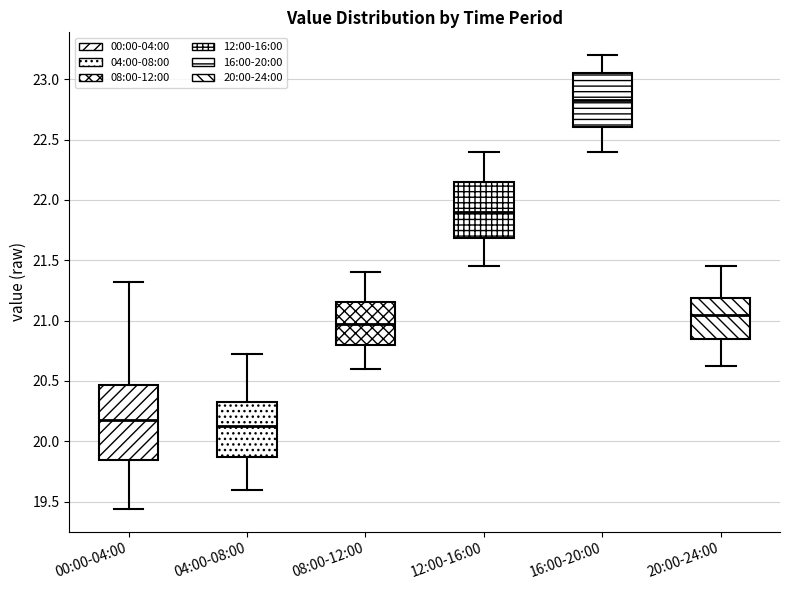

Reading left to right, transcribe this box plot: for each box, give where its median line is, the range the box spans, and where its two whiskers end, as read against the y-axis. The values are not printed on the chart, so give them approximately, as read against the axis.

00:00-04:00: median 20.20, box 19.85 to 20.45, whiskers 19.45 to 21.30
04:00-08:00: median 20.15, box 19.85 to 20.35, whiskers 19.60 to 20.70
08:00-12:00: median 21.00, box 20.80 to 21.15, whiskers 20.60 to 21.40
12:00-16:00: median 21.90, box 21.70 to 22.15, whiskers 21.45 to 22.40
16:00-20:00: median 22.85, box 22.60 to 23.05, whiskers 22.40 to 23.20
20:00-24:00: median 21.05, box 20.85 to 21.20, whiskers 20.60 to 21.45